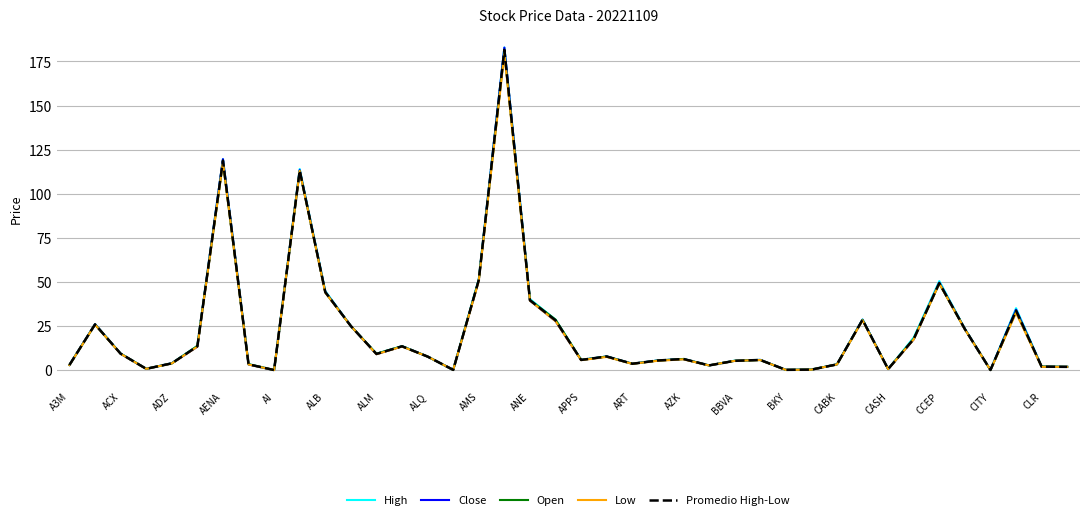

What is the maximum value for Low?

179.1